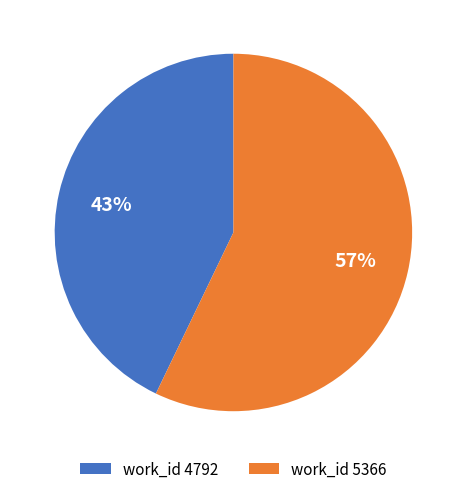

To the nearest percent, what is the difference between the largest and smallest slice percentages?

14%